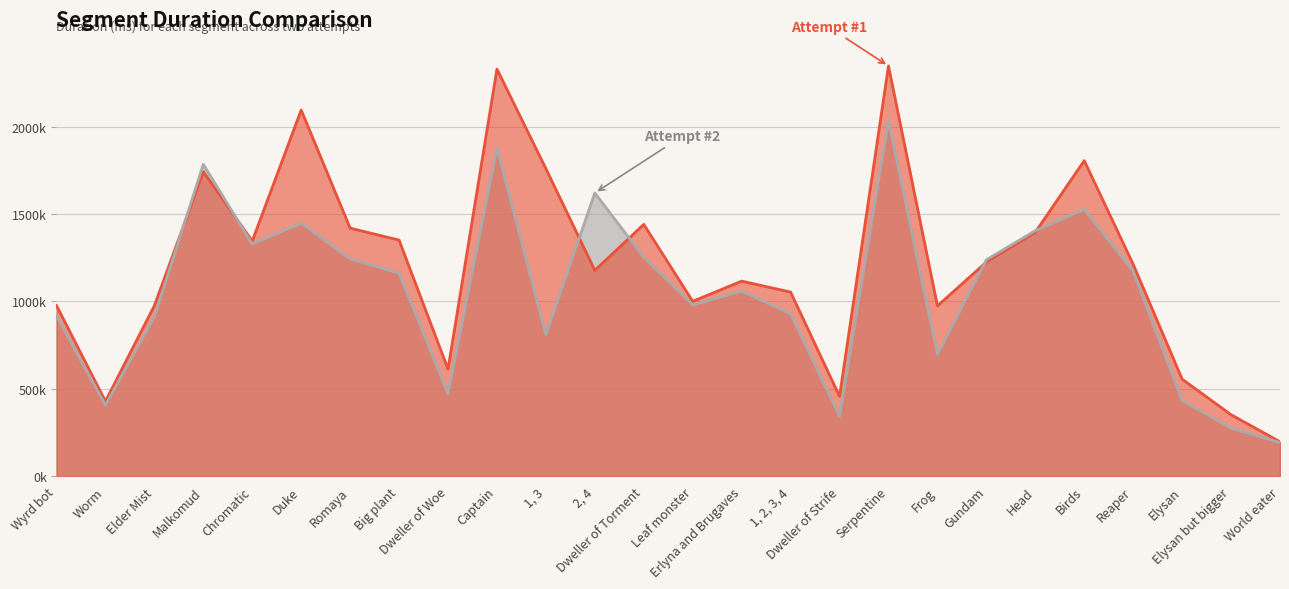

Which series has the largest total across all categories?

Attempt #1's Duration (ms)